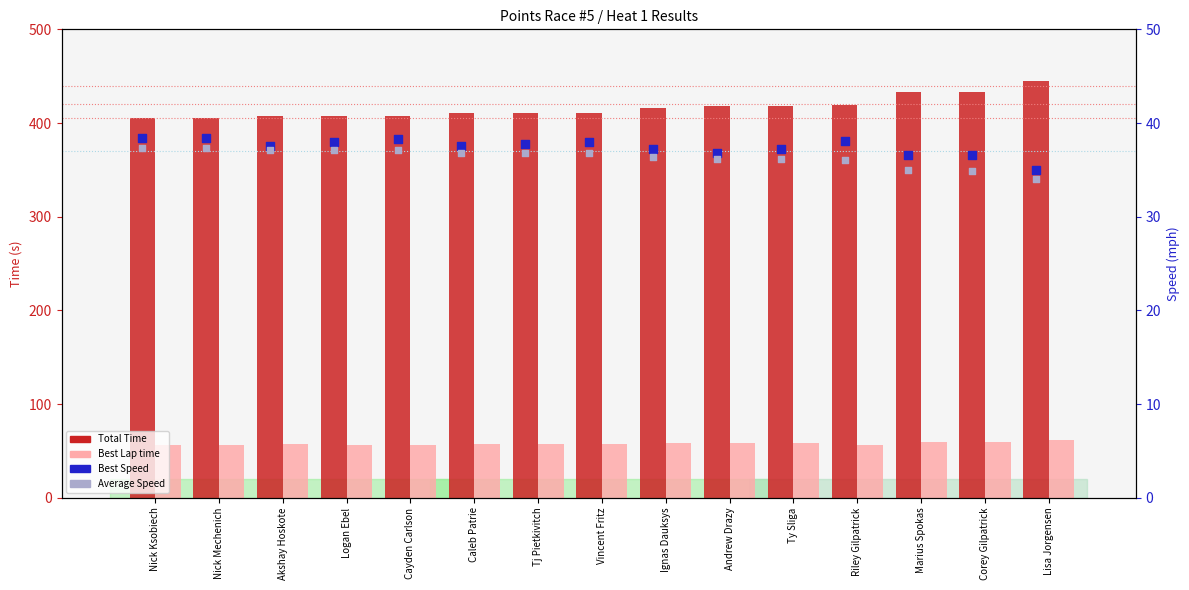

At how many categories does at least one series exceed 270?

15